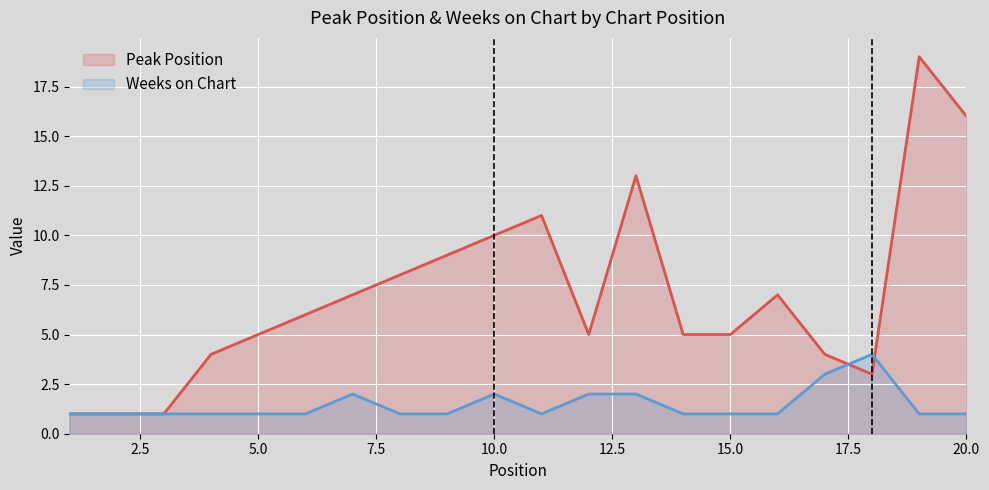

What is the difference between the highest and lowest values at 7?

5